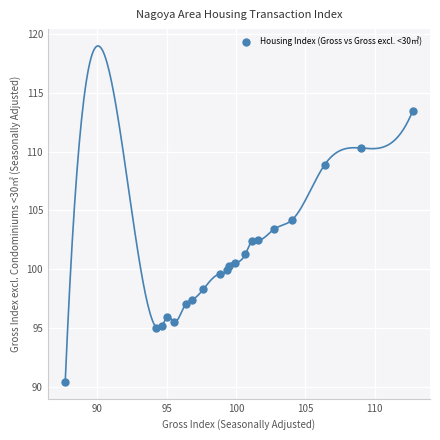

What is the range of X values (max minus min)?

25.1